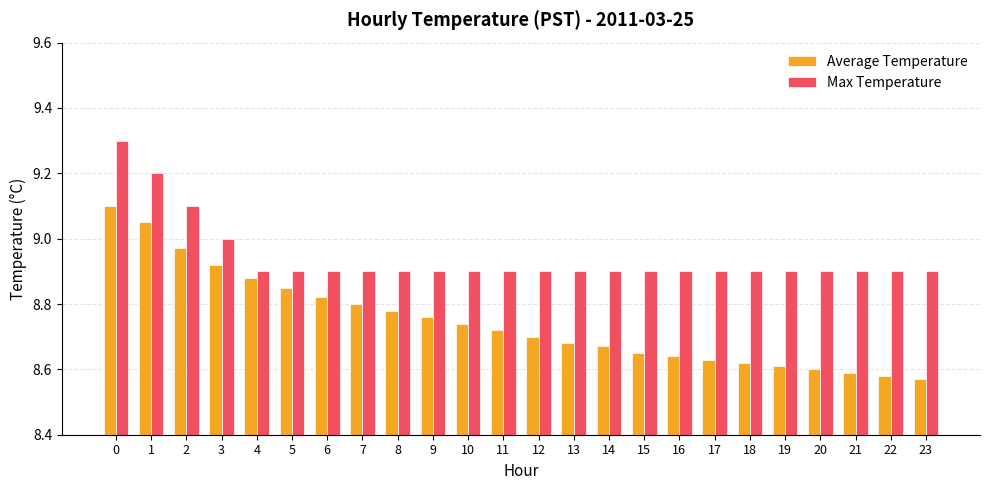

At how many categories does at least one series exceed 8?

24